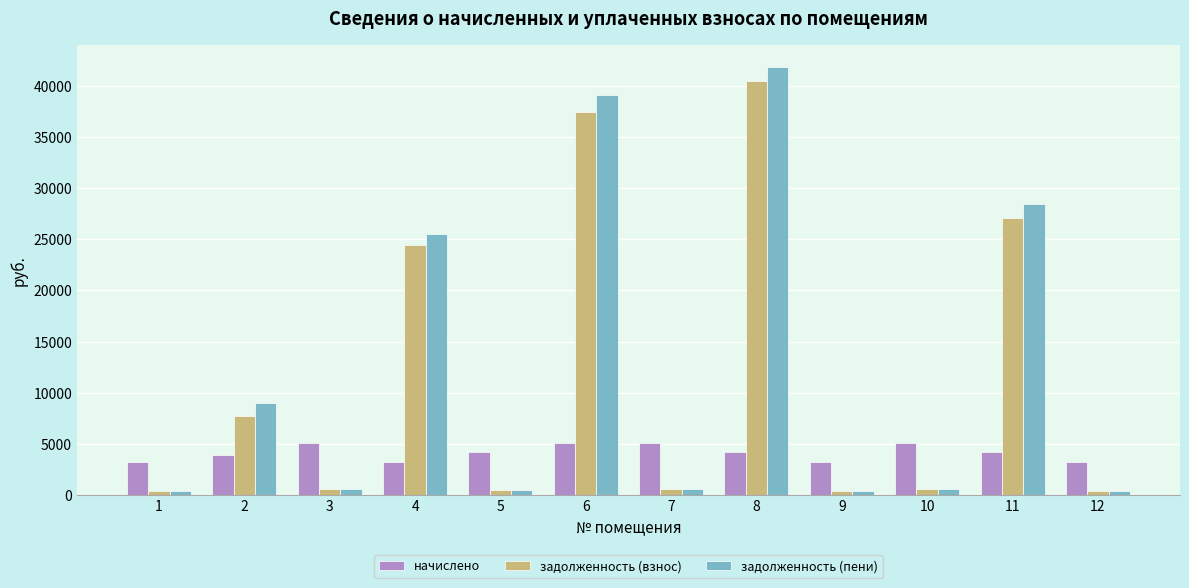

Rank the series by their maximum value, from lowest to highest.

начислено, задолженность (взнос), задолженность (пени)